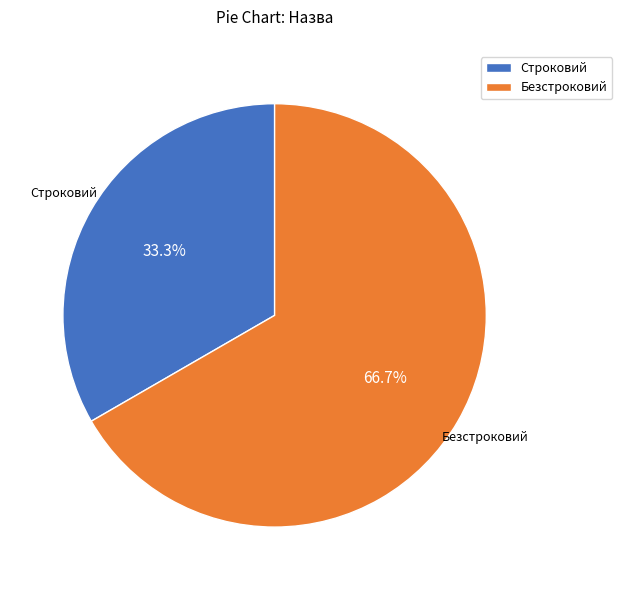

The Безстроковий slice represents 67% of the pie. True or false?

True